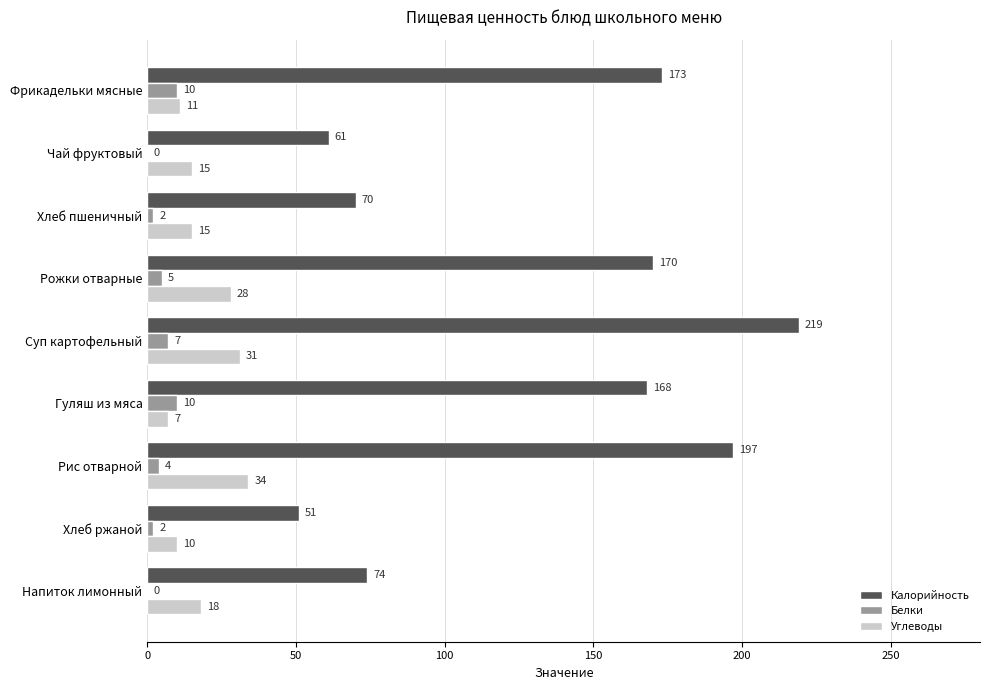

Is the value of Калорийность at Напиток лимонный greater than the value of Белки at Хлеб ржаной?

Yes